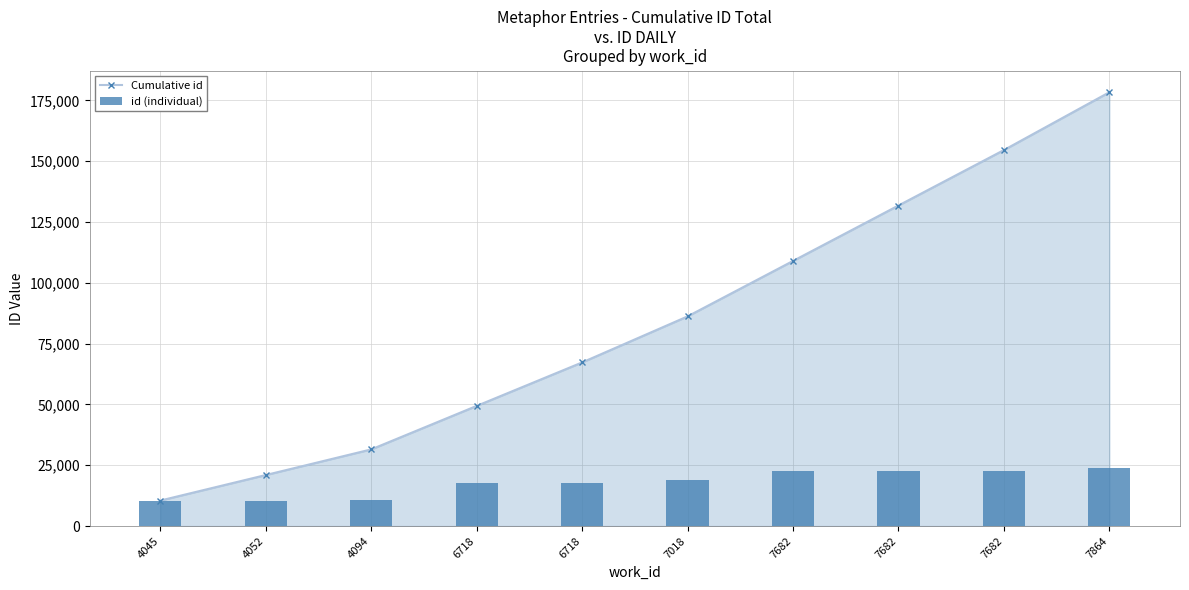

At 4094, list the series in order from smallest to largest.

id (individual), Cumulative id